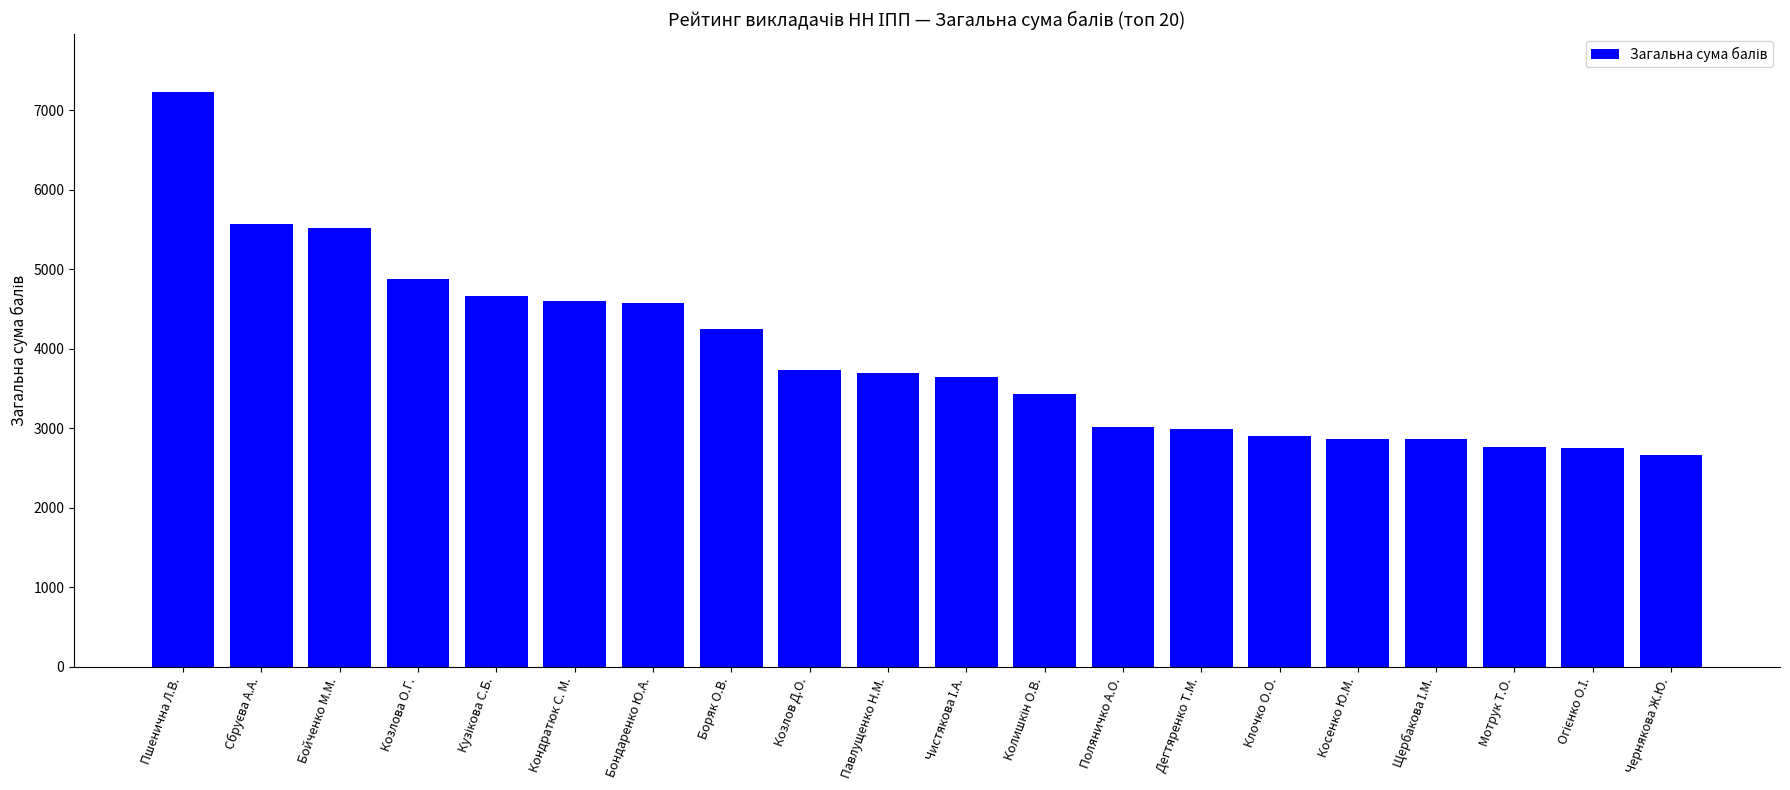

At which label is the value closest to 4947?

Козлова О.Г.